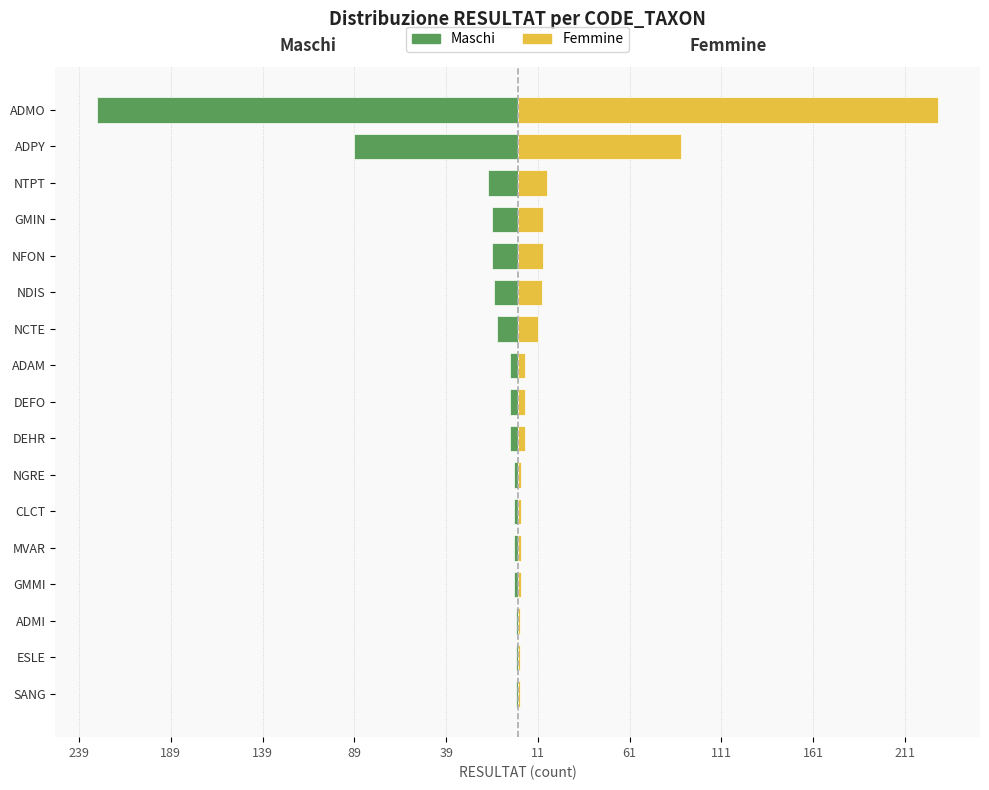

Count the number of data series in this chart.

2